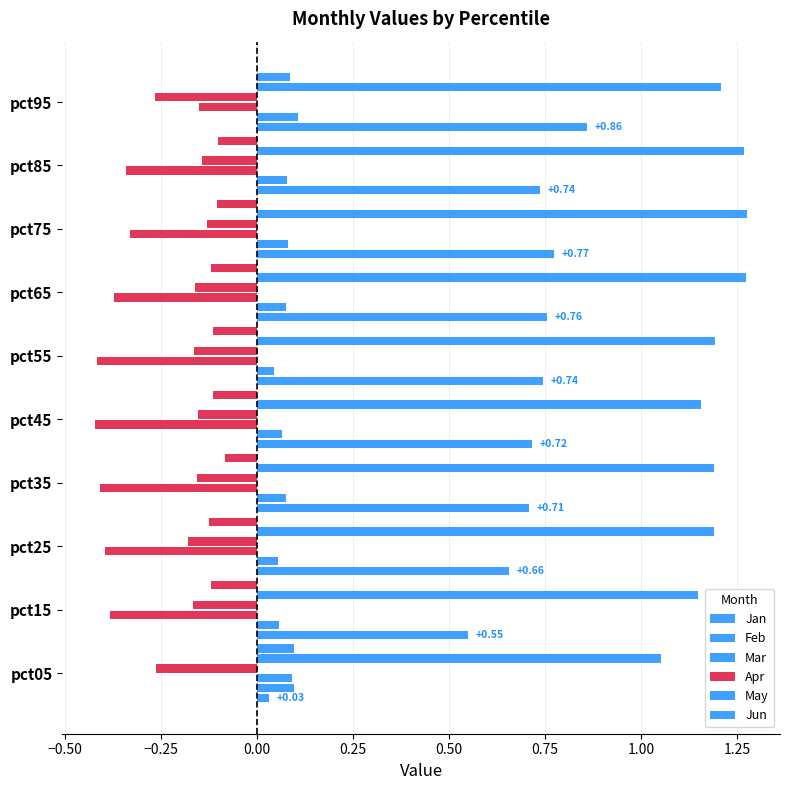

How many values in the Jun series are below 0?

8